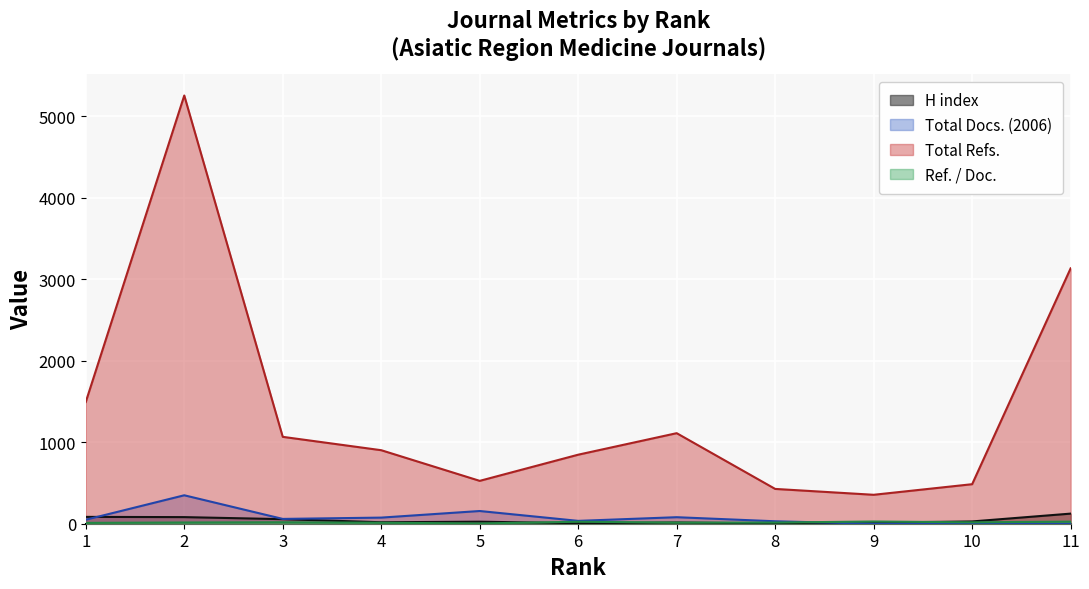

What are all the series names shown in the legend?

H index, Total Docs. (2006), Total Refs., Ref. / Doc.